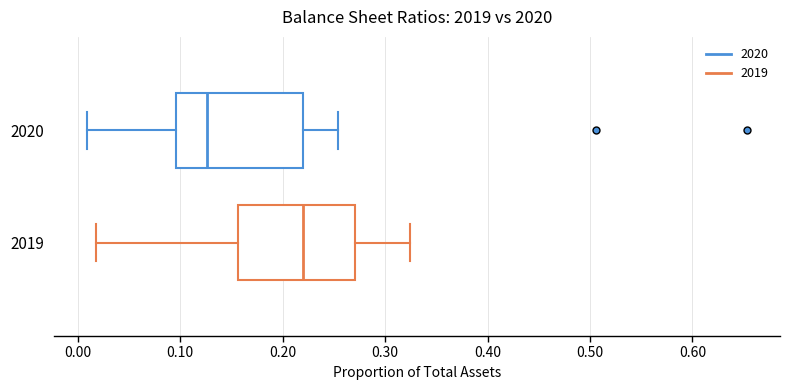

Reading bottom to top, transcribe this box plot: for each box, give where its median line is, the range the box spans, and where its two whiskers end, as read against the x-axis. The values are not printed on the chart, so give them approximately, as read against the axis.

2019: median 0.22, box 0.16 to 0.27, whiskers 0.02 to 0.32
2020: median 0.13, box 0.10 to 0.22, whiskers 0.01 to 0.25